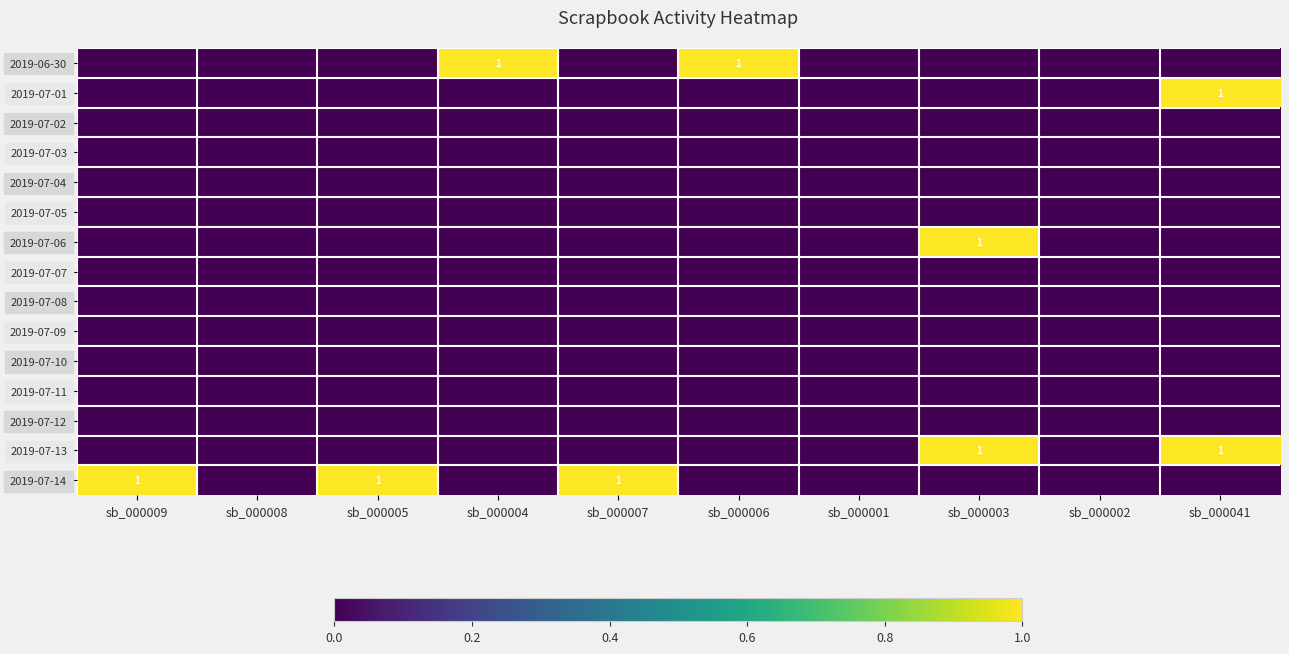

Which category has the lowest value across all series?

sb_000009